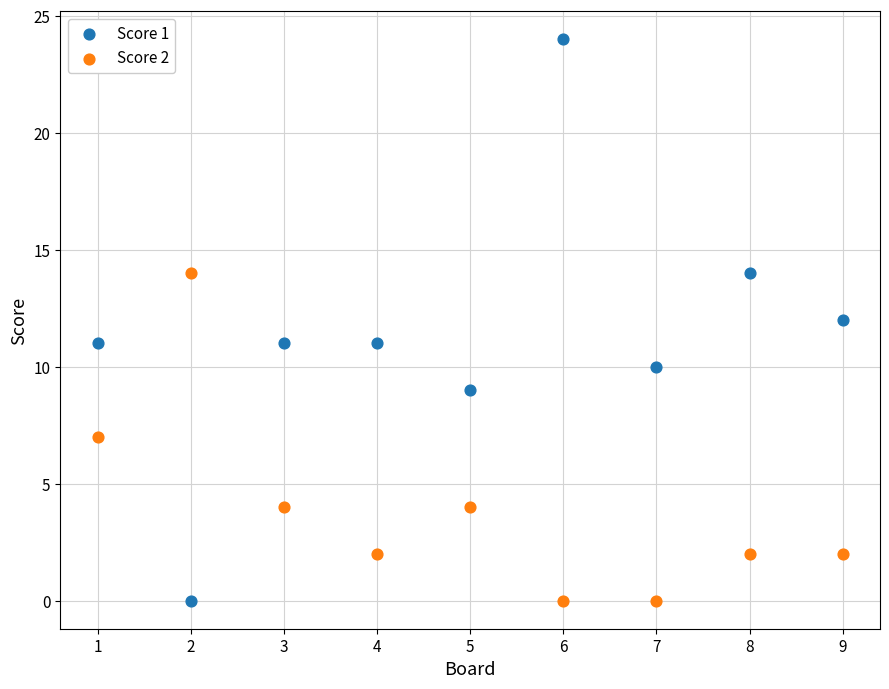

What is the X range (max minus min) for the scatter plot?

8